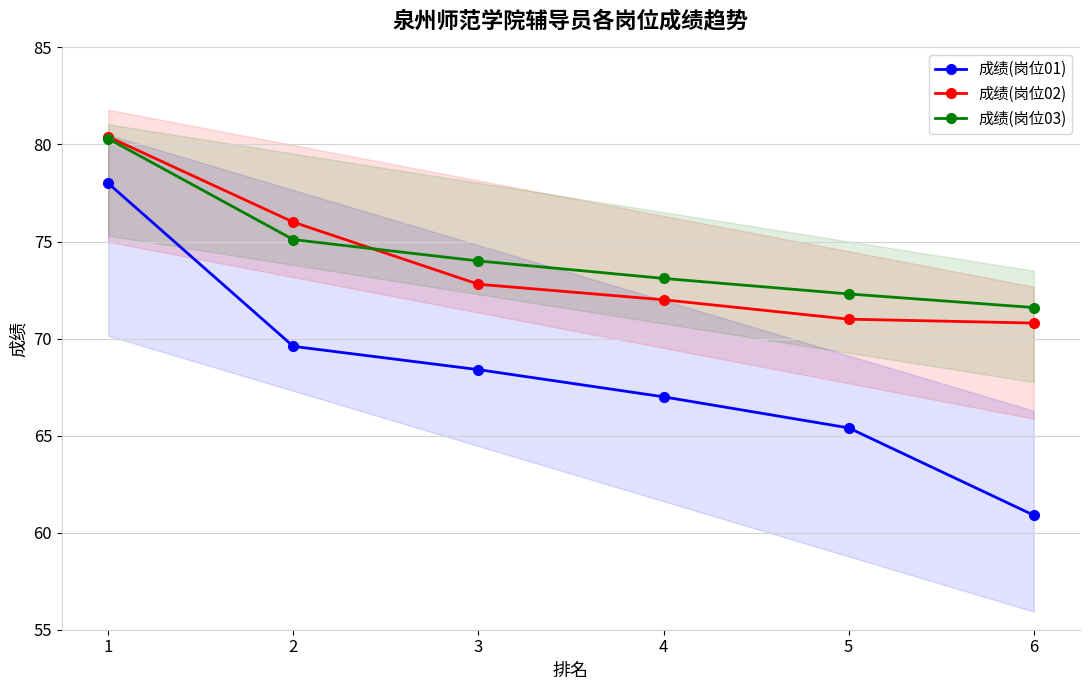

Rank the series by their maximum value, from lowest to highest.

成绩(岗位01), 成绩(岗位03), 成绩(岗位02)